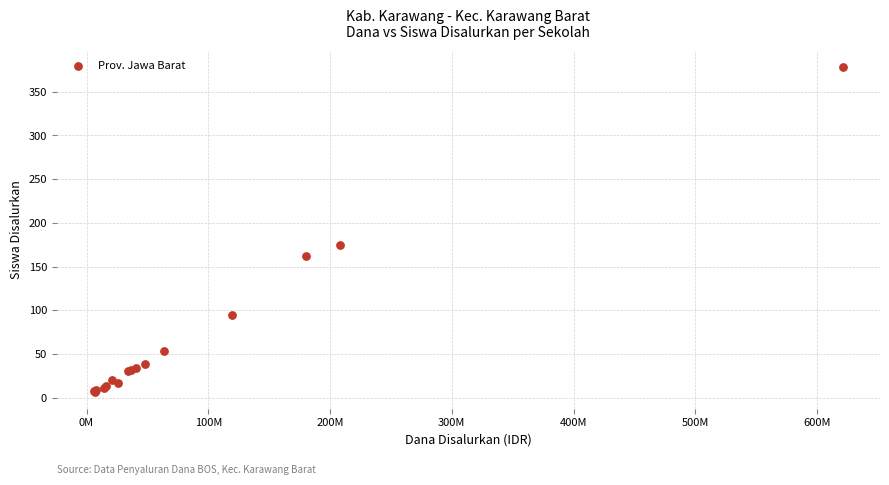

What Y value in the scatter plot is closest to 192?

175